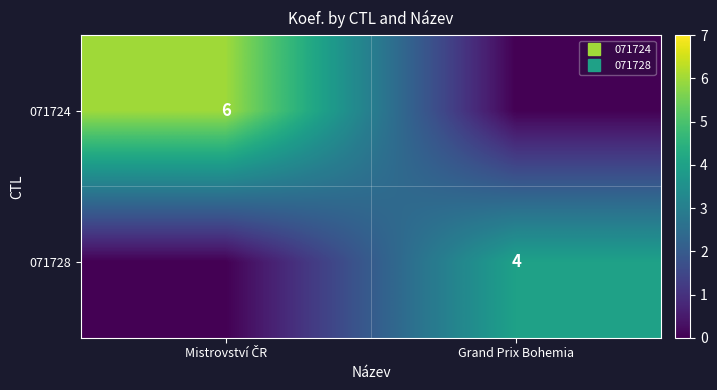

How many values in 071724 are above zero?

1